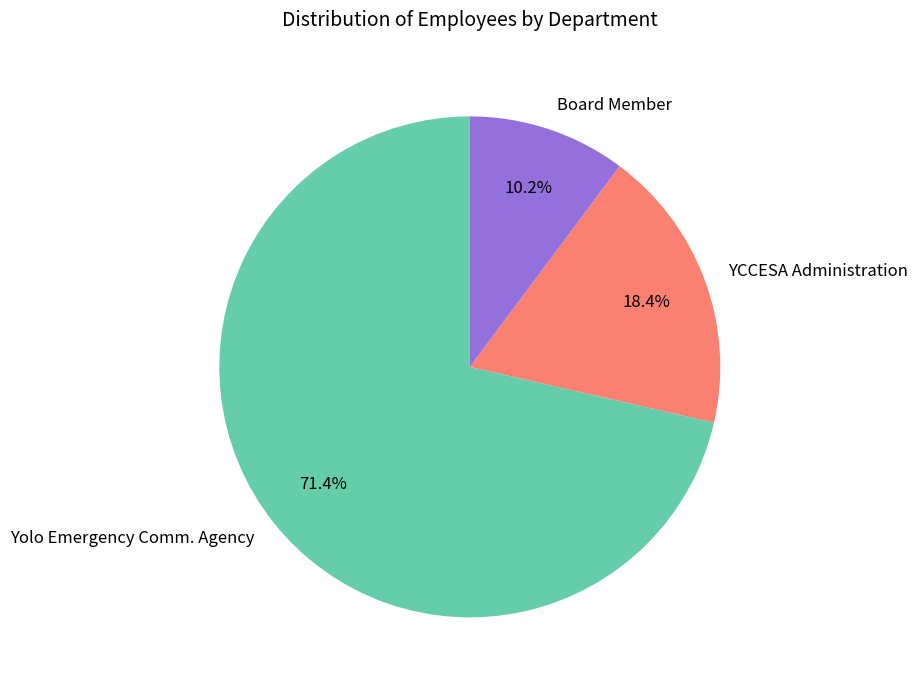

To the nearest percent, what is the average slice percentage?

33%